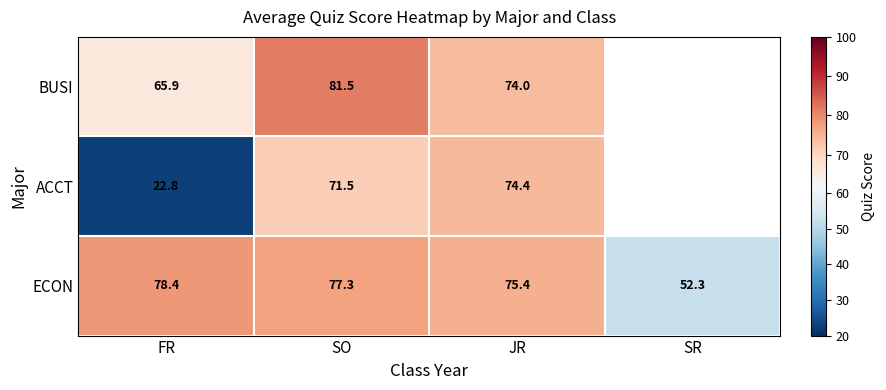

What is the spread (max minus min) of values at JR?

1.4